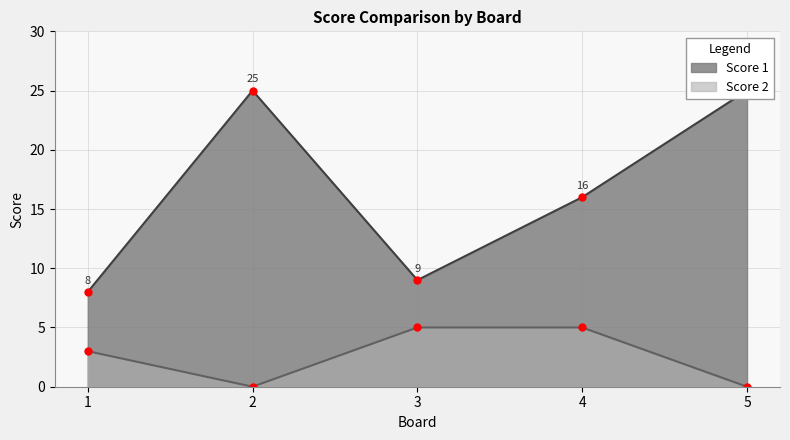

What is the value of the Score 1 point at the 1st from the left?

8